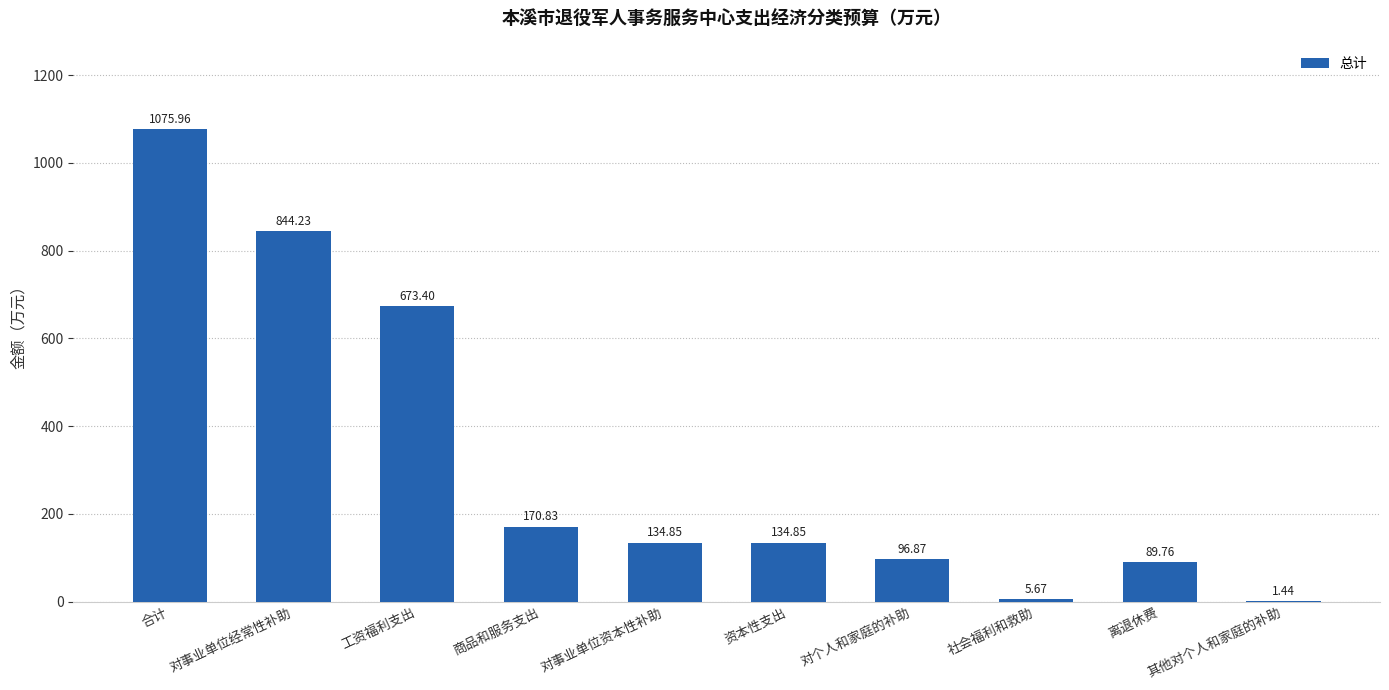

Which category has the highest value across all series?

合计